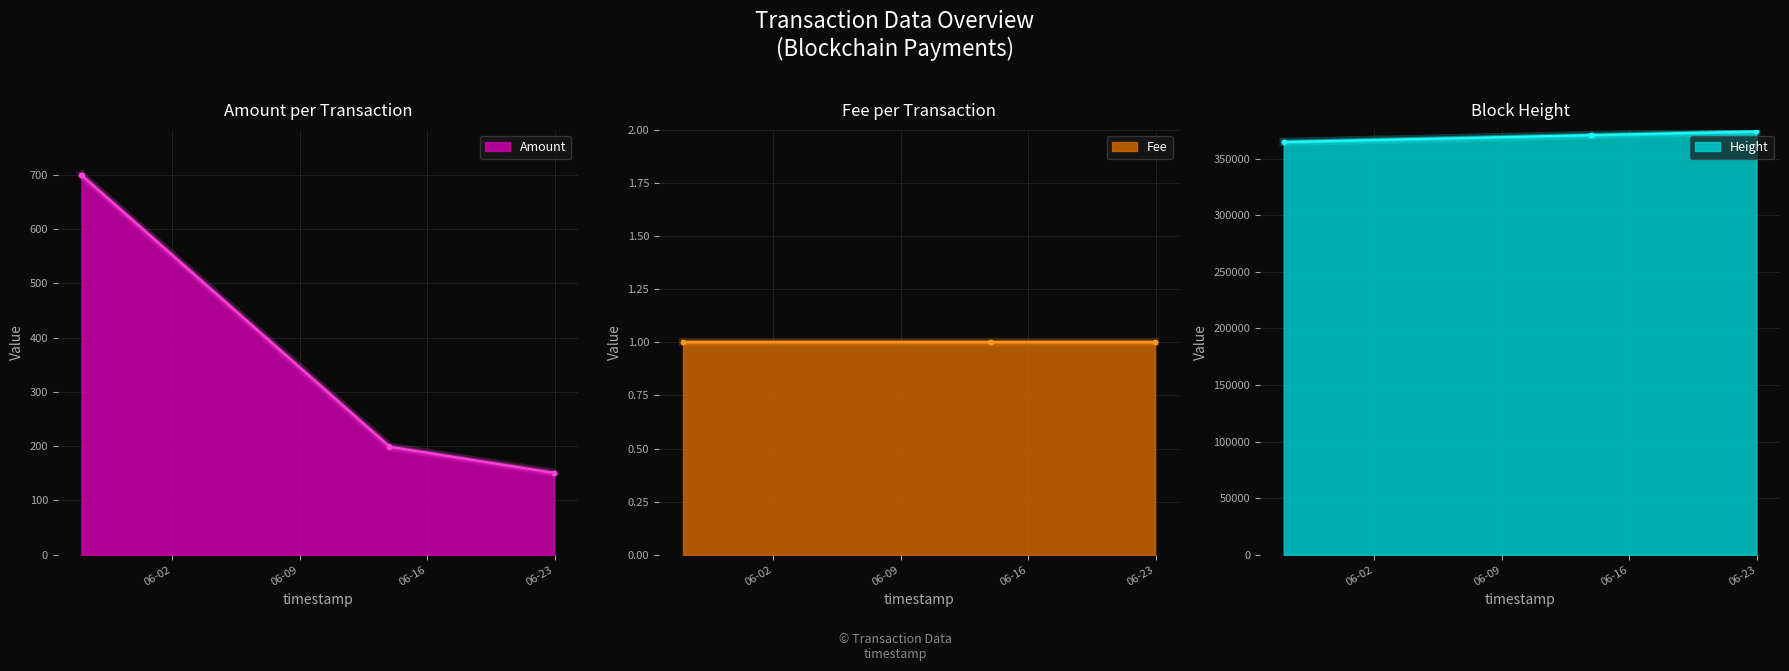

True or false: Amount has more than 2 points higher than both neighbors.

False